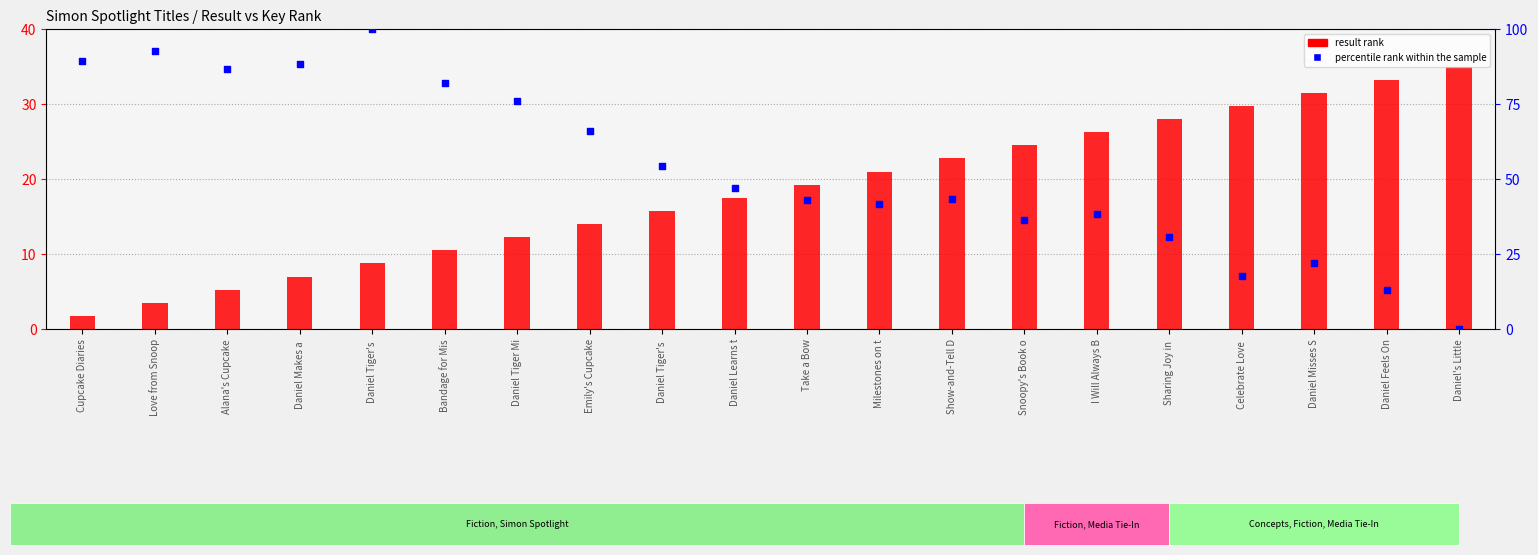

Which series has the widest spread of Y values?

percentile rank within the sample